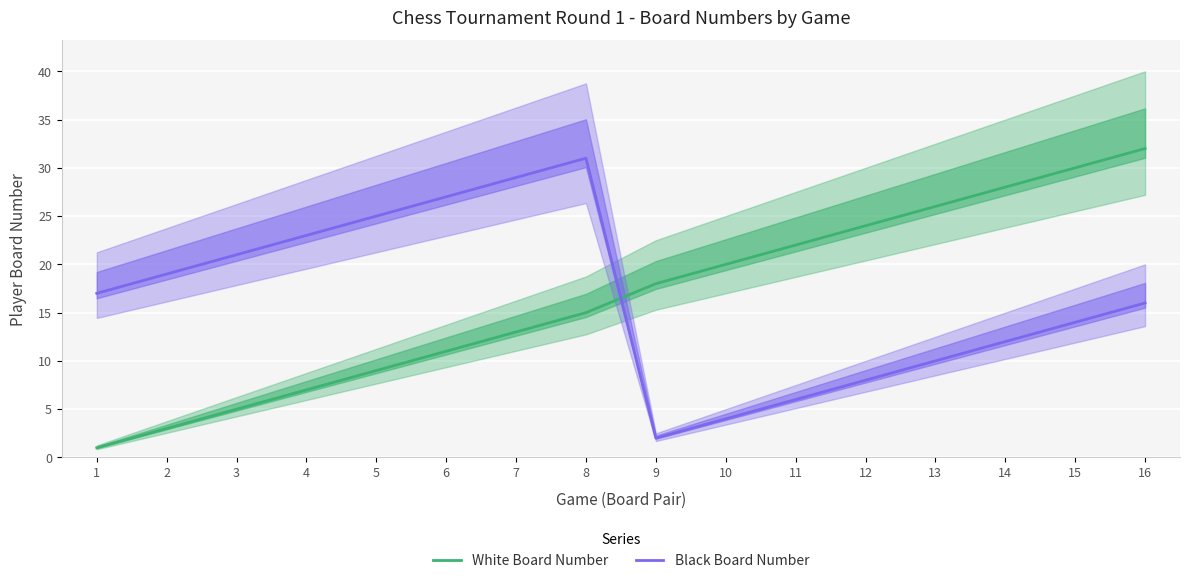

What is the sum of the Black Board Number values at 15 and 9?

16